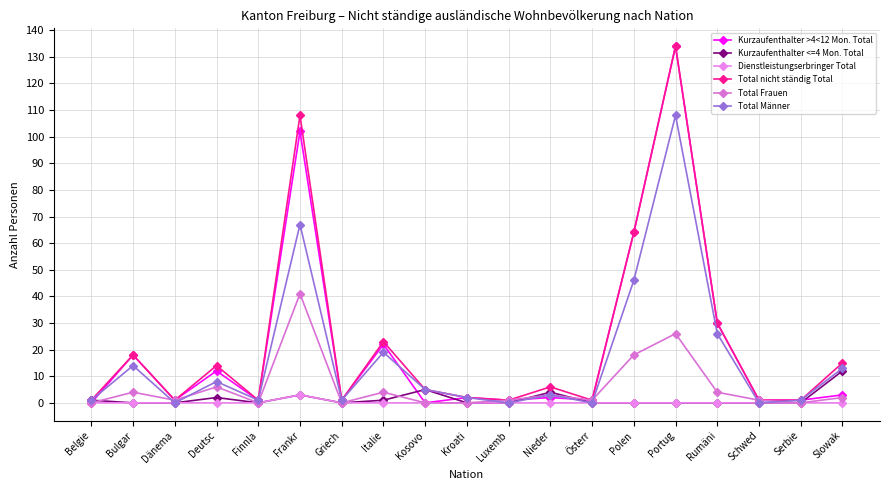

What is the sum of all Kurzaufenthalter >4<12 Mon. Total values?

396